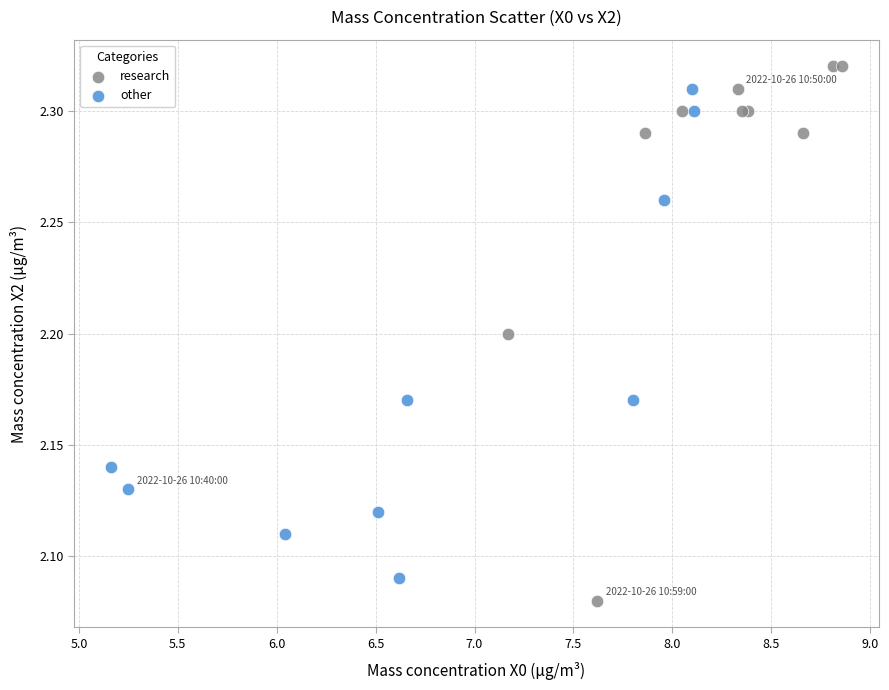

Which series contains the lowest Y value?

research